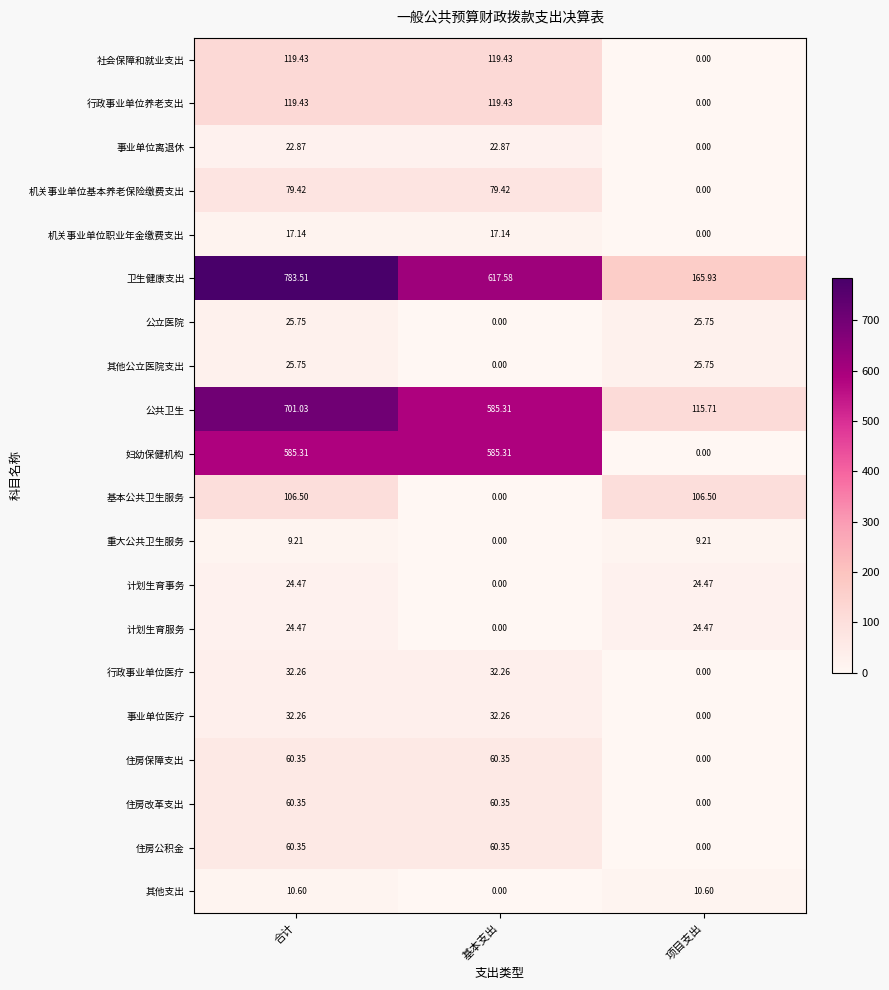

At which label does 行政事业单位医疗 first exceed 32?

合计